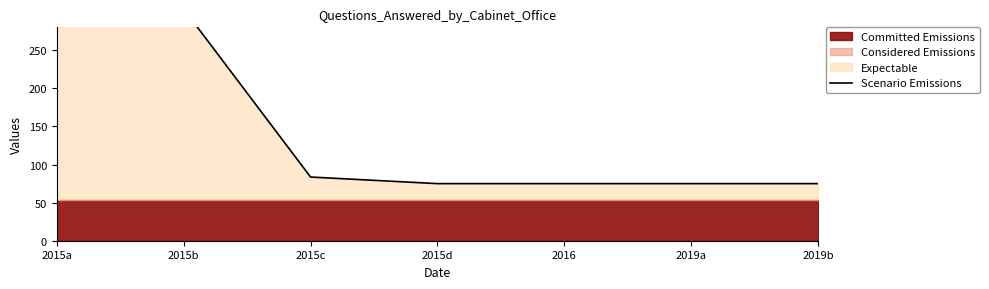

Does the chart display data point markers on the line(s)?

No